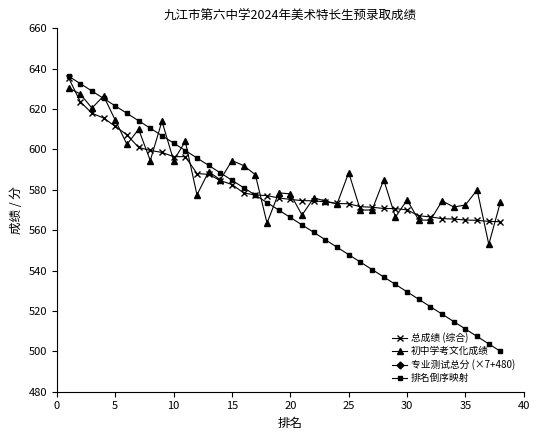

What is the highest value of the 排名倒序映射 series?

636.3